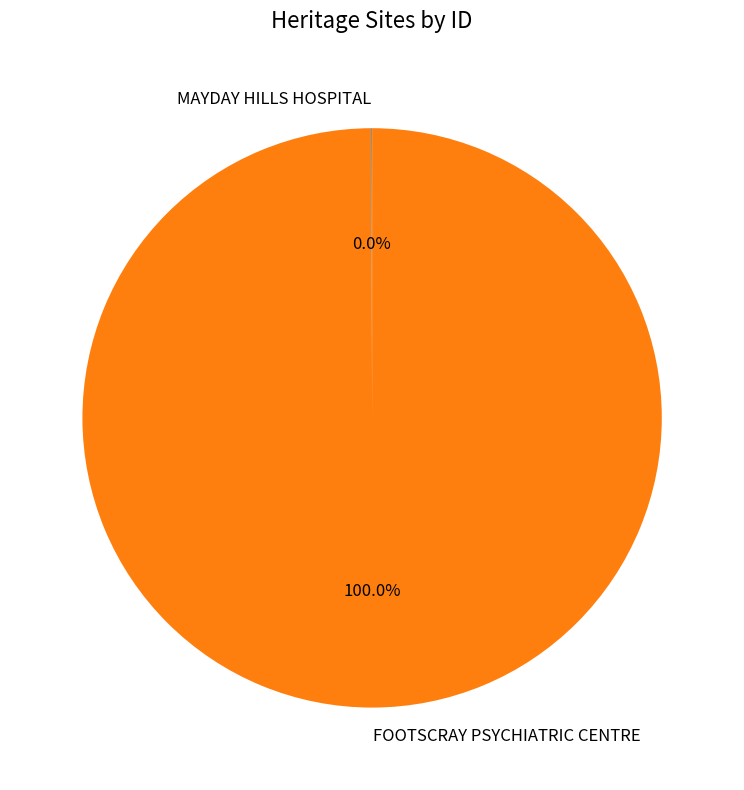

Which slice represents more than half of the pie?

FOOTSCRAY PSYCHIATRIC CENTRE